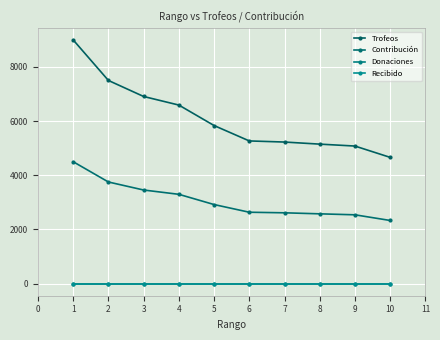

Rank the series at 7 from highest to lowest value.

Trofeos, Contribución, Donaciones, Recibido